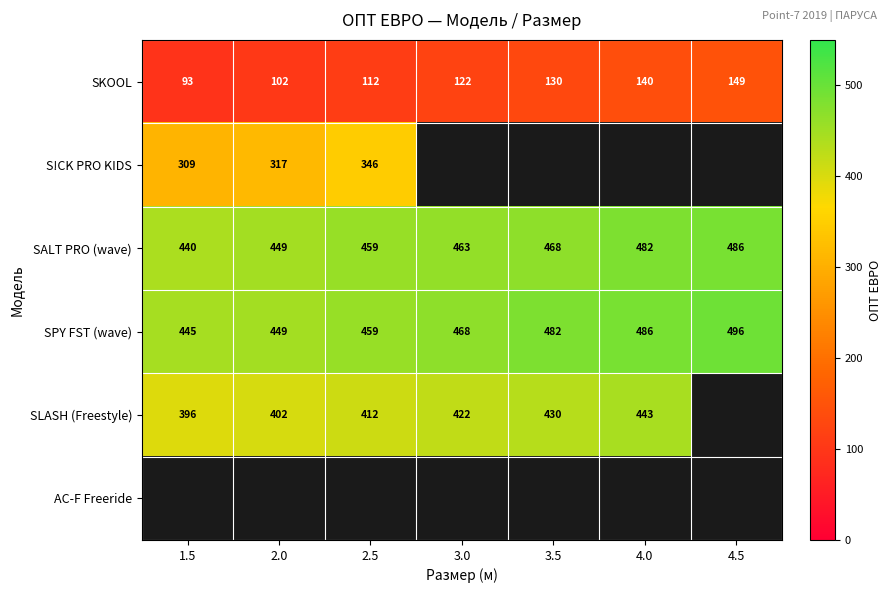

Is the value of SKOOL at 3.5 greater than the value of SALT PRO (wave) at 4.0?

No